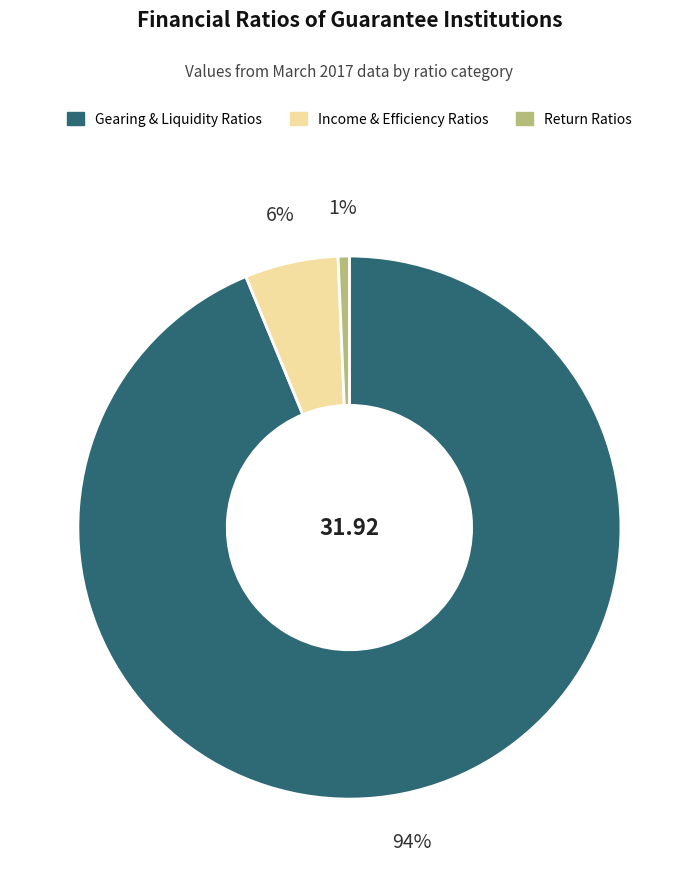

To the nearest percent, what is the average slice percentage?

33%